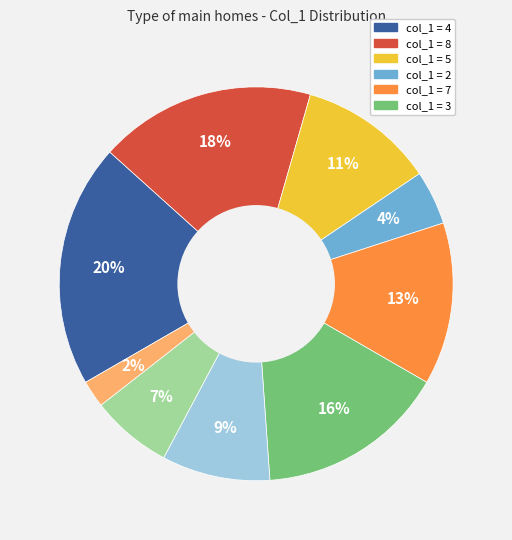

Does any single category account for the majority?

No